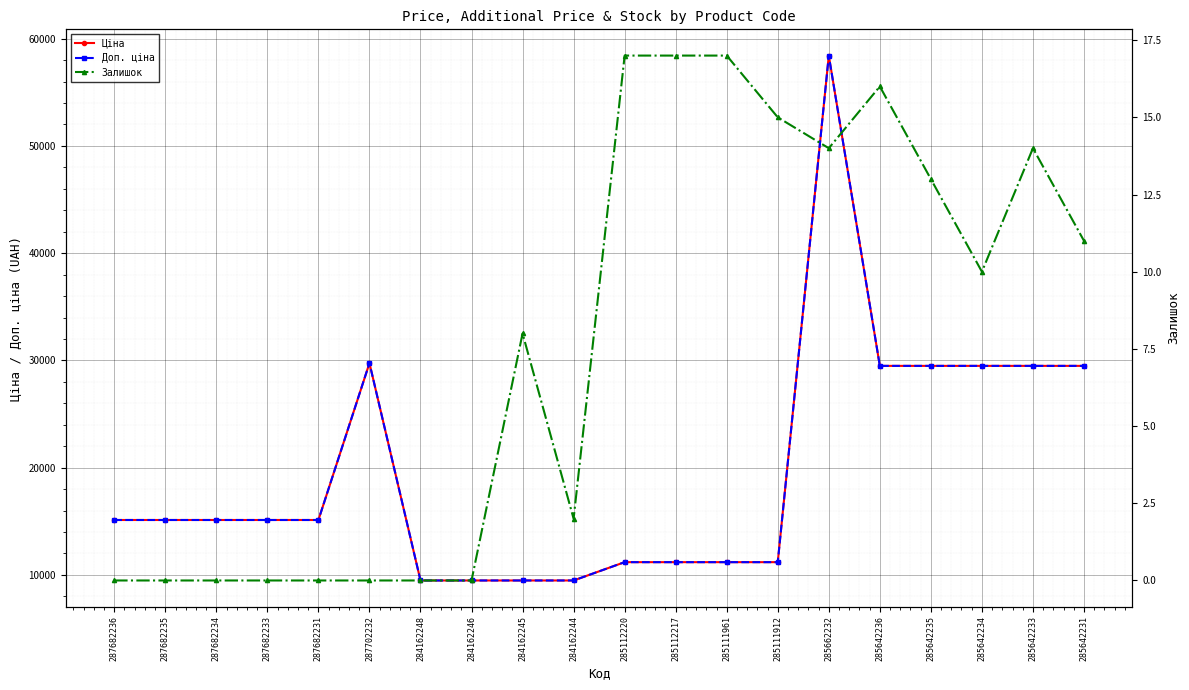

List the labels in order of Доп. ціна value, largest first.

285662232, 287702232, 285642236, 285642235, 285642234, 285642233, 285642231, 287682236, 287682235, 287682234, 287682233, 287682231, 285112220, 285112217, 285111961, 285111912, 284162248, 284162246, 284162245, 284162244